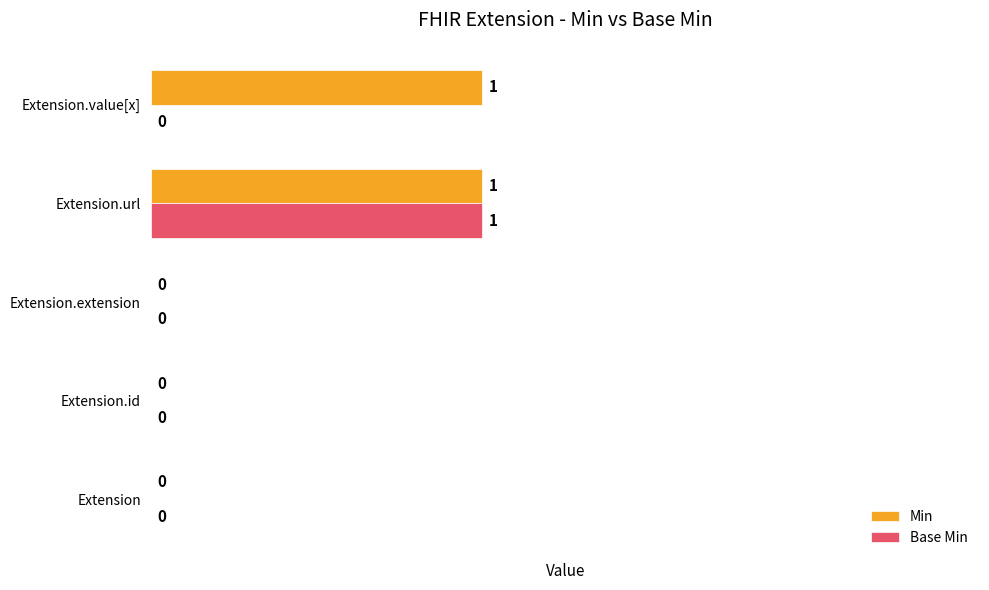

How many distinct data groups are displayed?

2